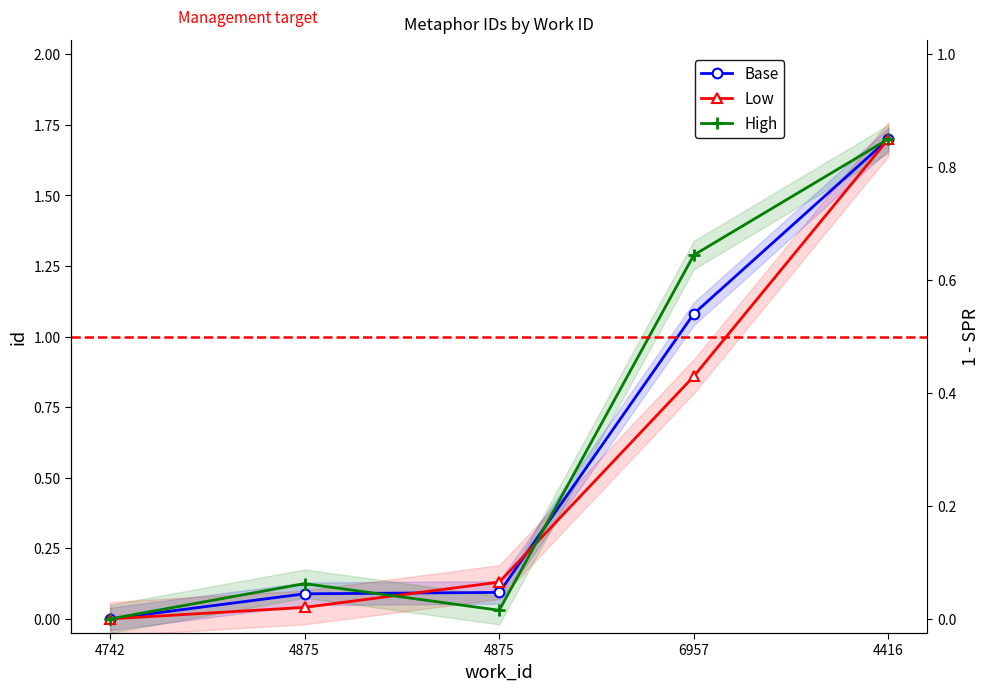

The High series shows 0.0 at 4875. True or false?

False